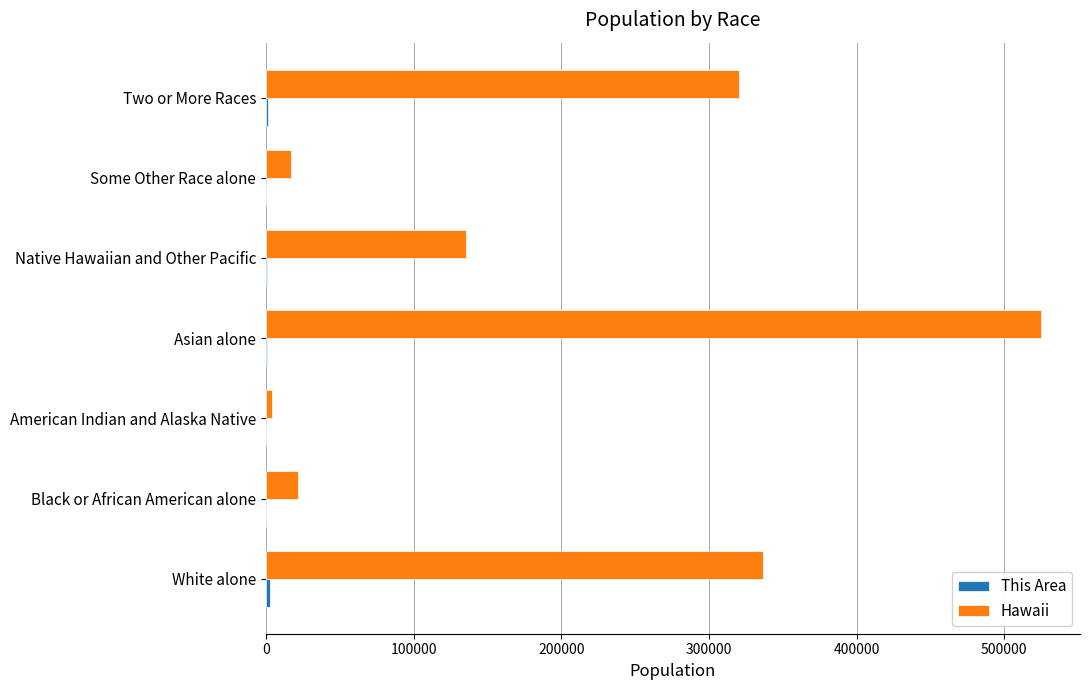

What is the greatest value displayed?

525078